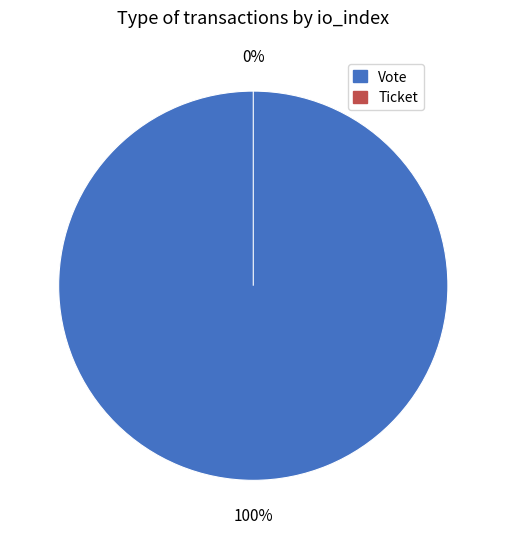

Is there a majority slice in this chart?

Yes